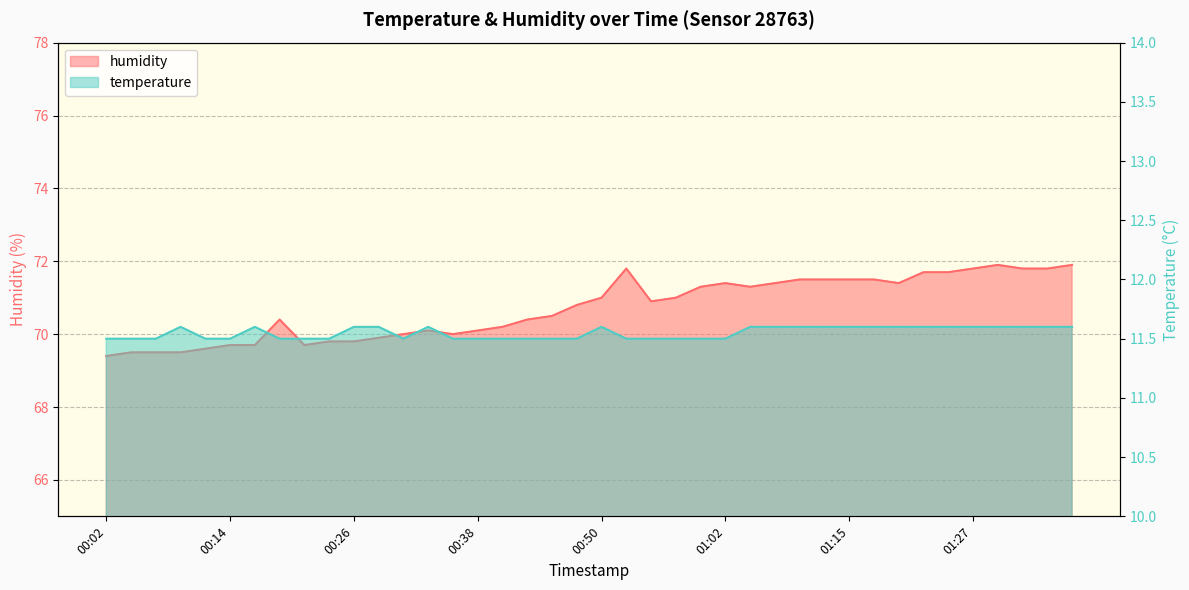

Reading left to right, transcribe all the data shown in this chart.

temperature: 11.5	11.5	11.5	11.6	11.5	11.5	11.6	11.5	11.5	11.5	11.6	11.6	11.5	11.6	11.5	11.5	11.5	11.5	11.5	11.5	11.6	11.5	11.5	11.5	11.5	11.5	11.6	11.6	11.6	11.6	11.6	11.6	11.6	11.6	11.6	11.6	11.6	11.6	11.6	11.6
humidity: 69.4	69.5	69.5	69.5	69.6	69.7	69.7	70.4	69.7	69.8	69.8	69.9	70.0	70.1	70.0	70.1	70.2	70.4	70.5	70.8	71.0	71.8	70.9	71.0	71.3	71.4	71.3	71.4	71.5	71.5	71.5	71.5	71.4	71.7	71.7	71.8	71.9	71.8	71.8	71.9